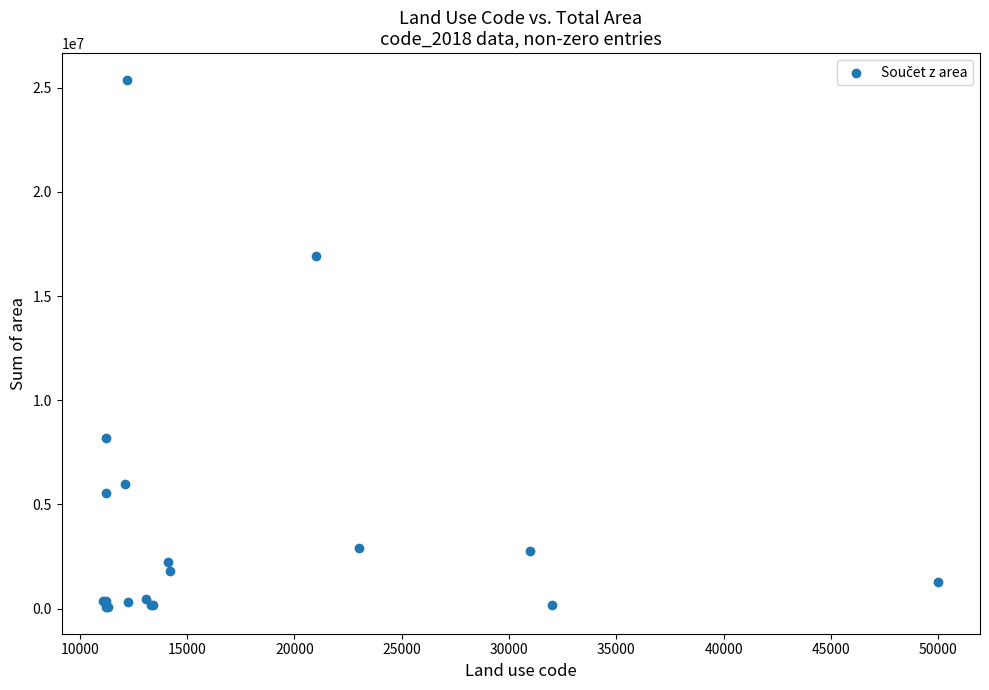

What Y value in the scatter plot is closest to 12724863?

16907175.2